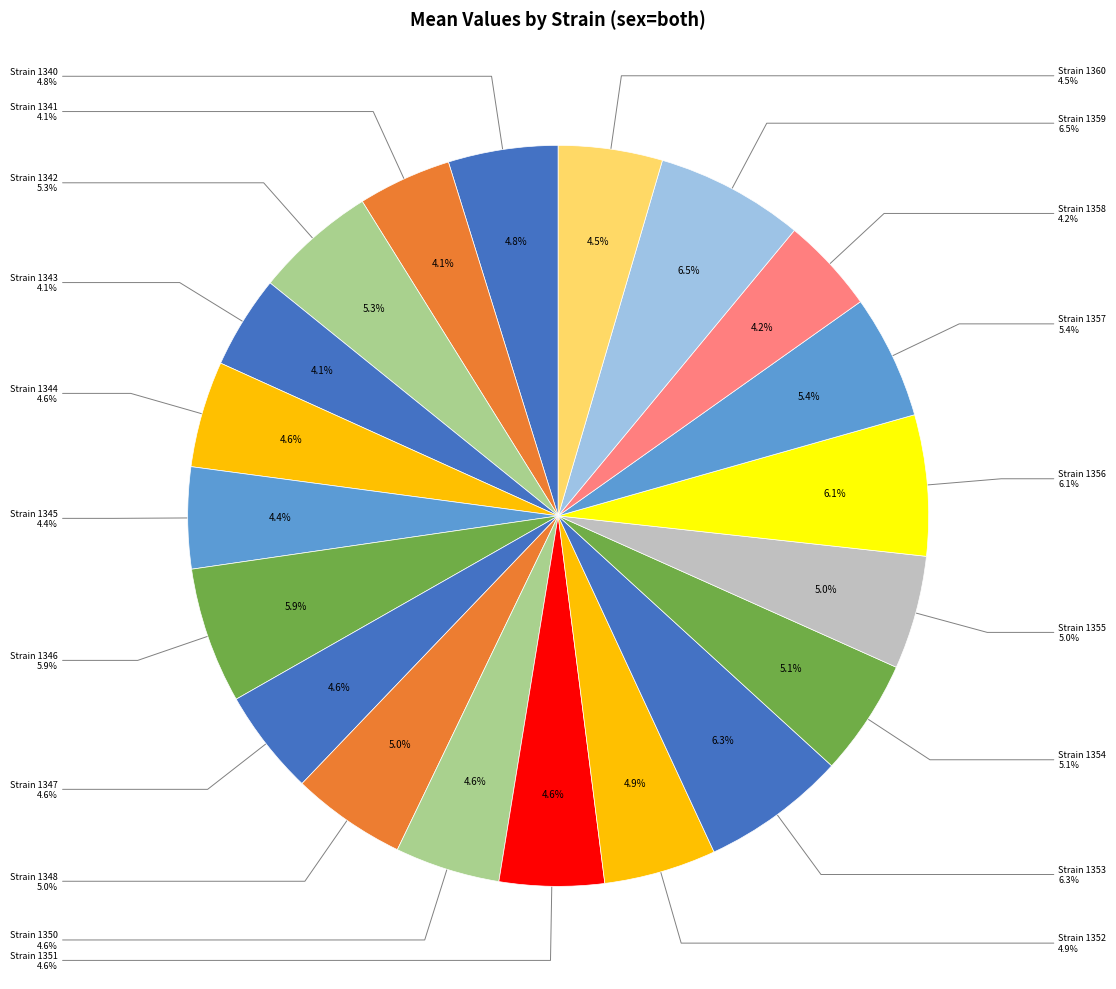

How many segments does this pie chart have?

20